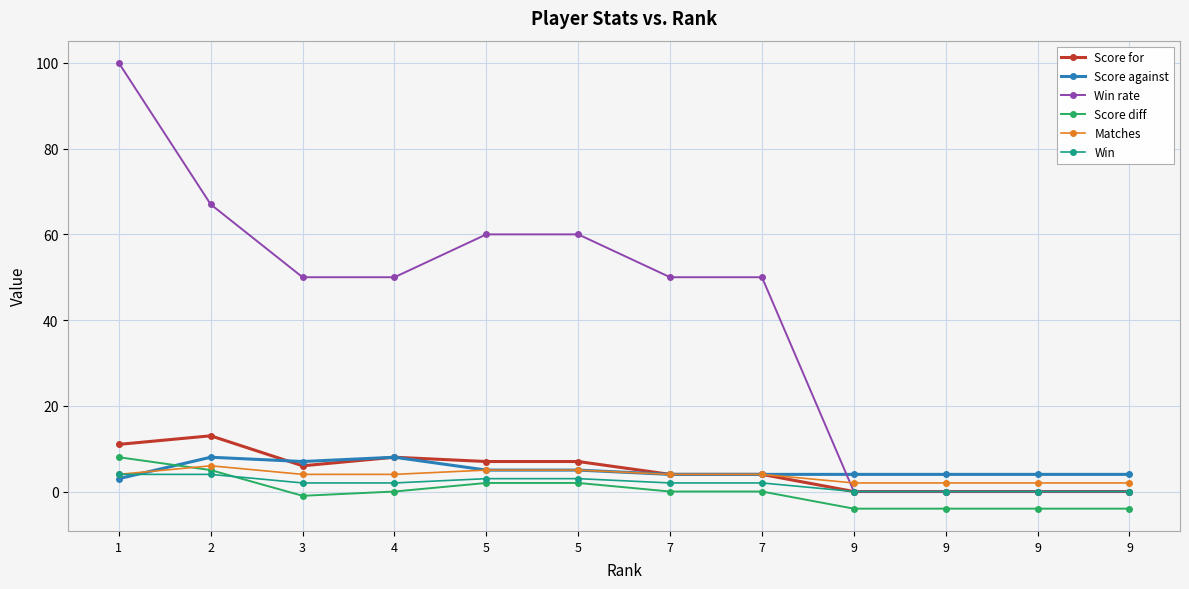

Is this an area chart (filled region under the line)?

No